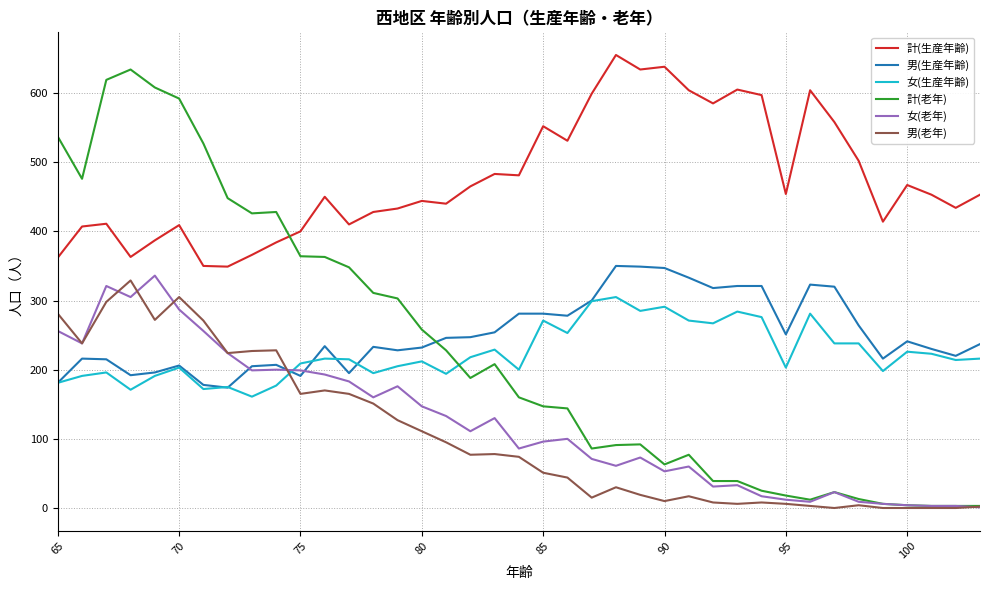

Which series has the largest total across all categories?

計(生産年齢)